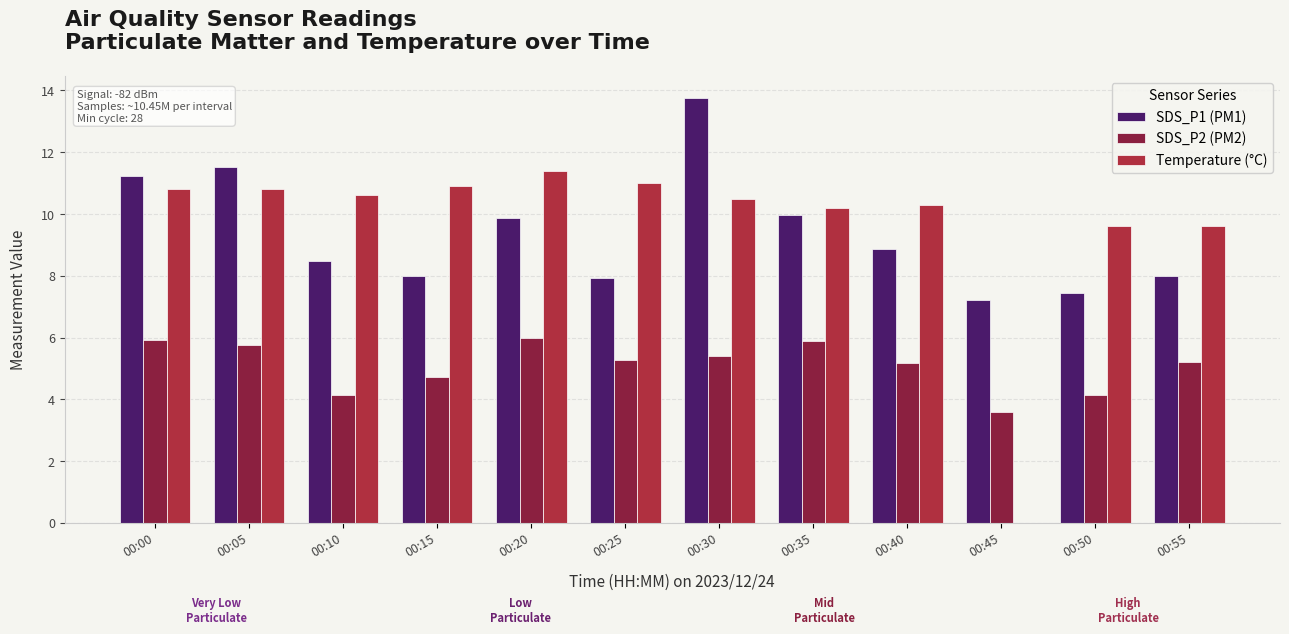

What is the total value across all series at 00:05?

28.1